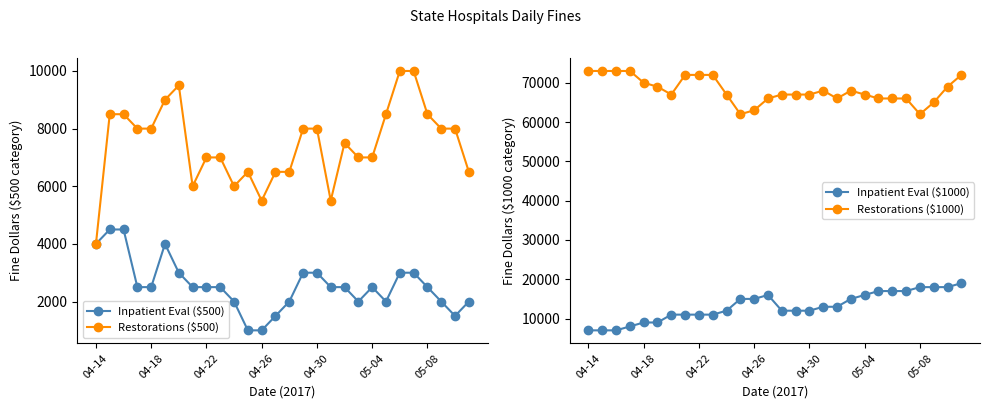

What is the lowest value of the Restorations ($500) series?

4000